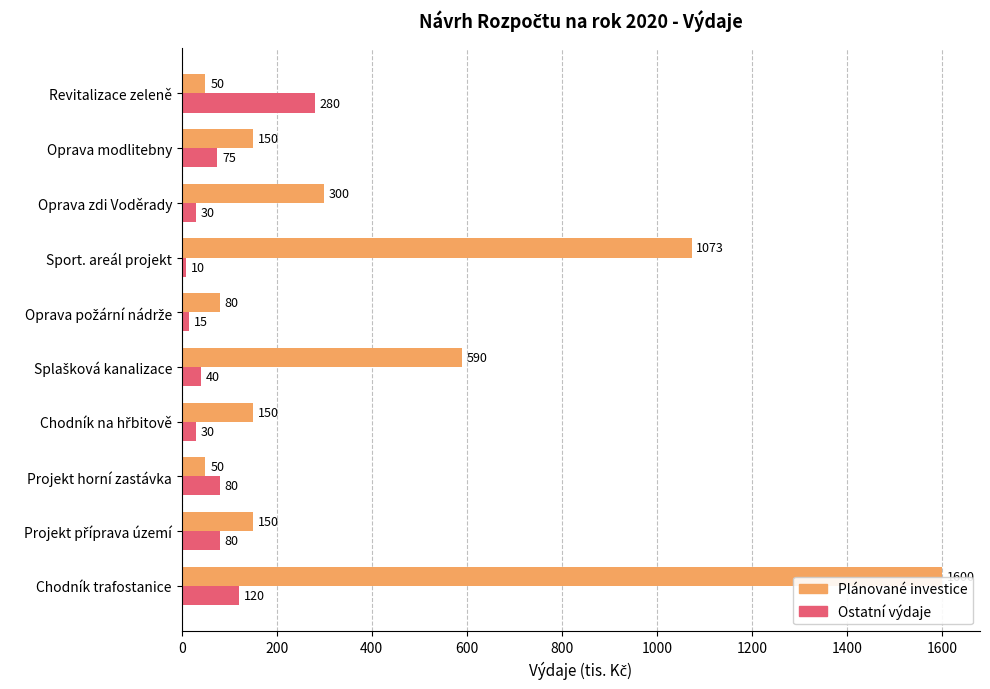

At which category is the sum across all series the highest?

Chodník trafostanice